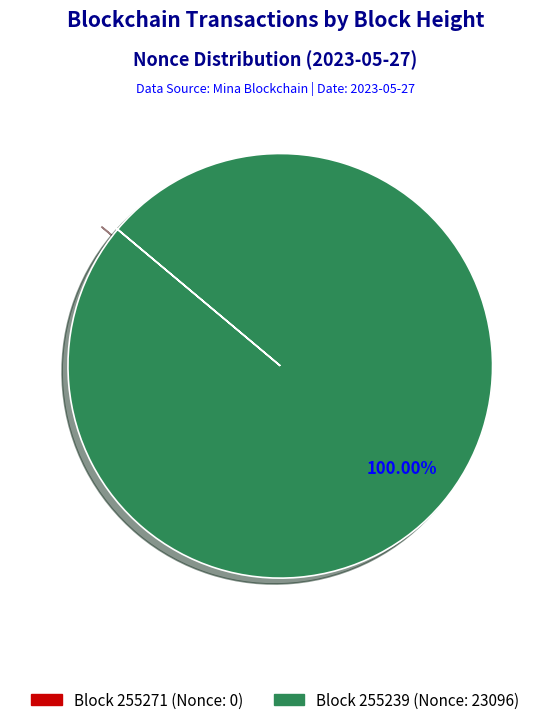

To the nearest percent, what is the average slice percentage?

50%